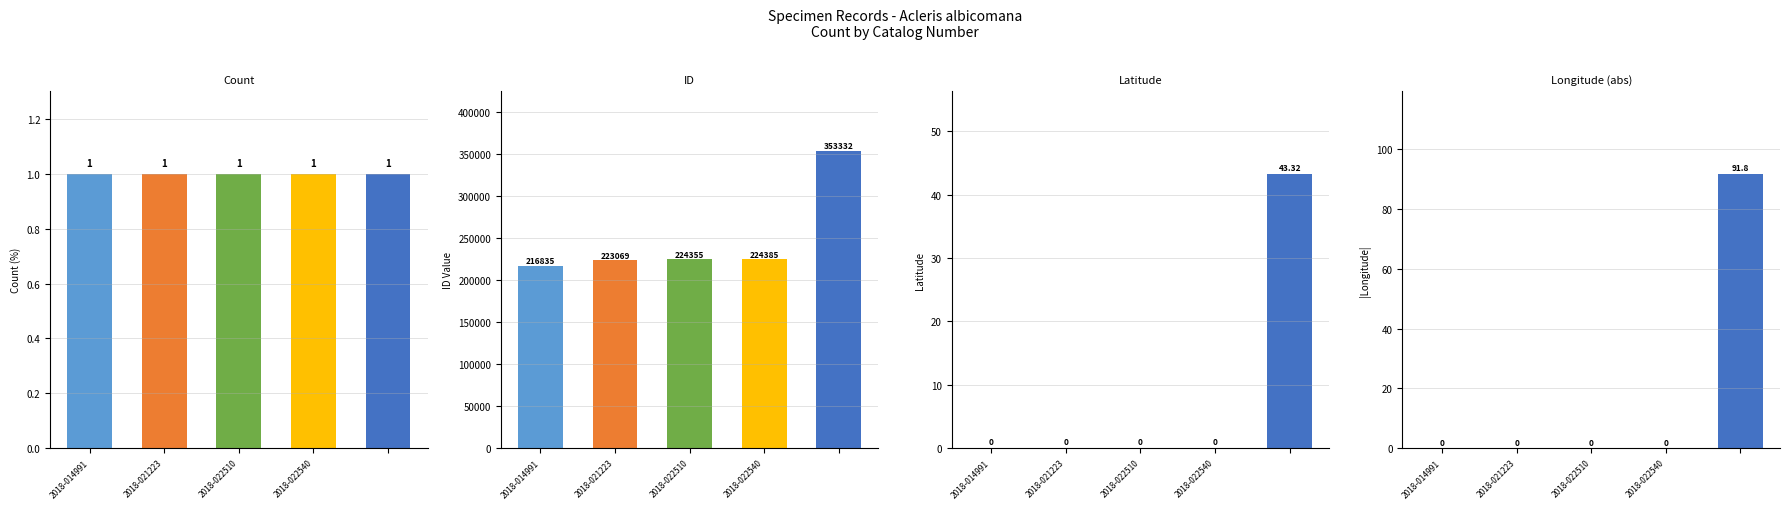

What is the sum of the Longitude values at 4 and 2018-014991?

91.8